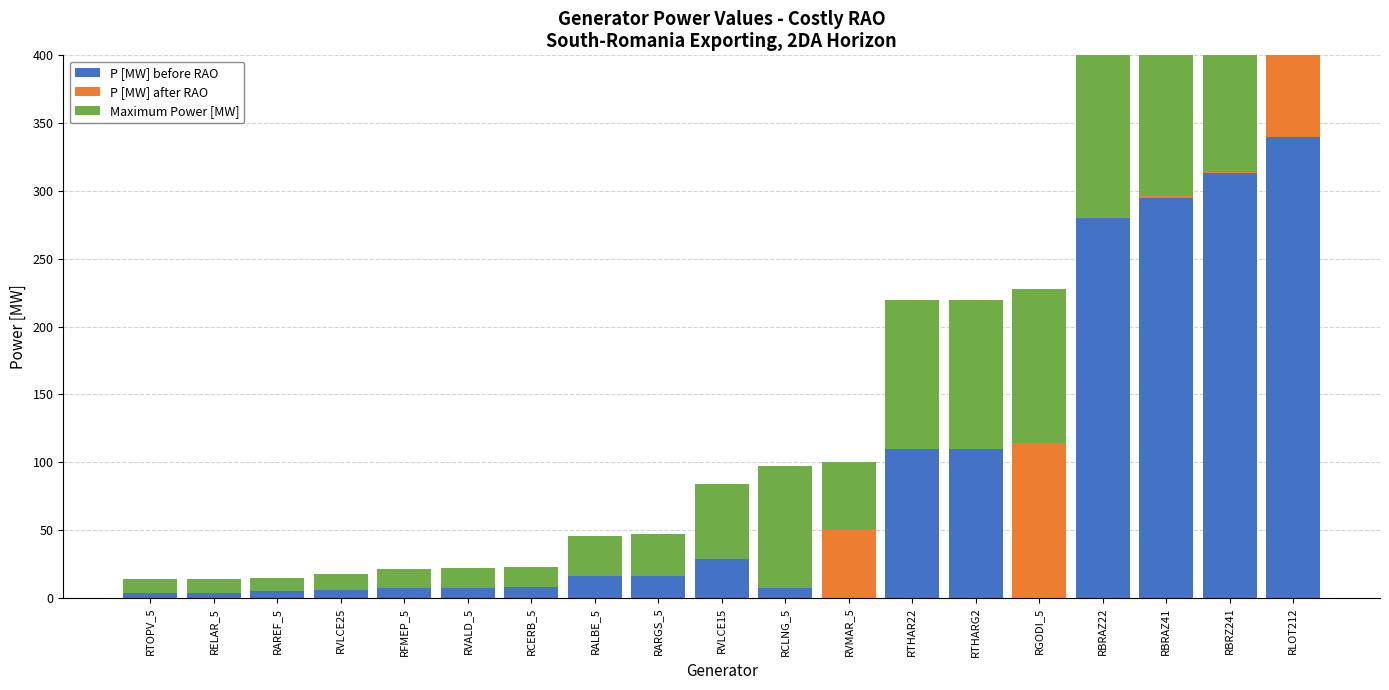

What is the difference between the maximum and minimum values in the P [MW] before RAO series?

340